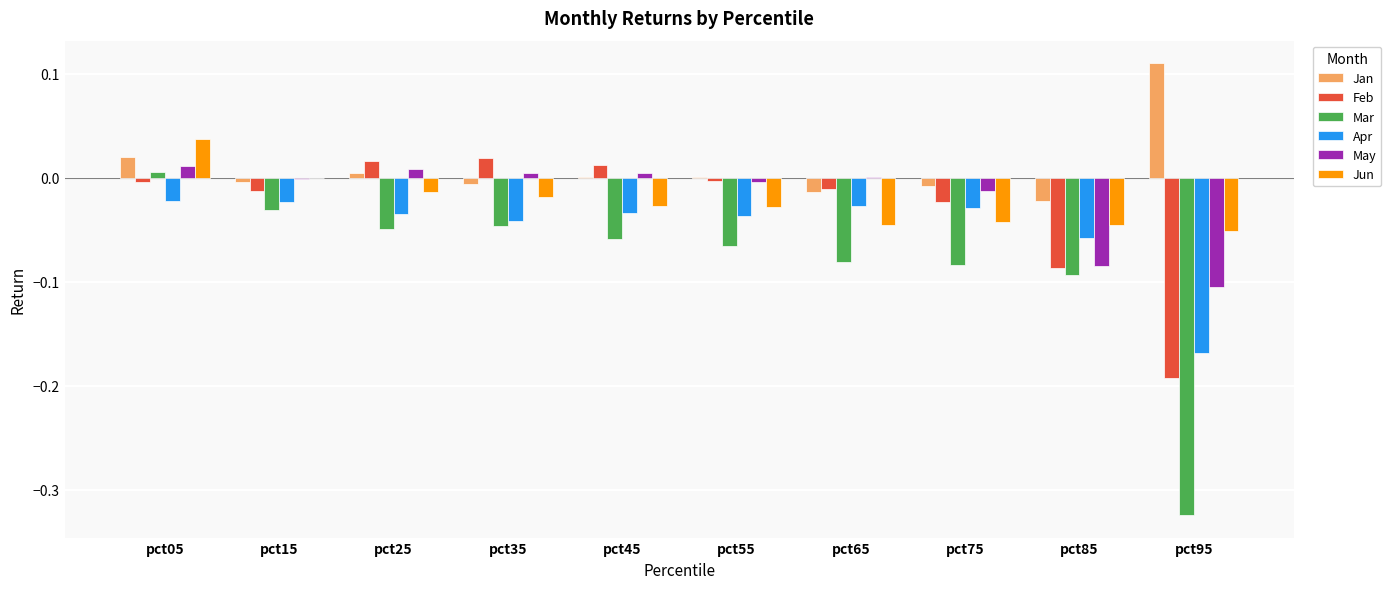

Which series has the largest total across all categories?

Jan